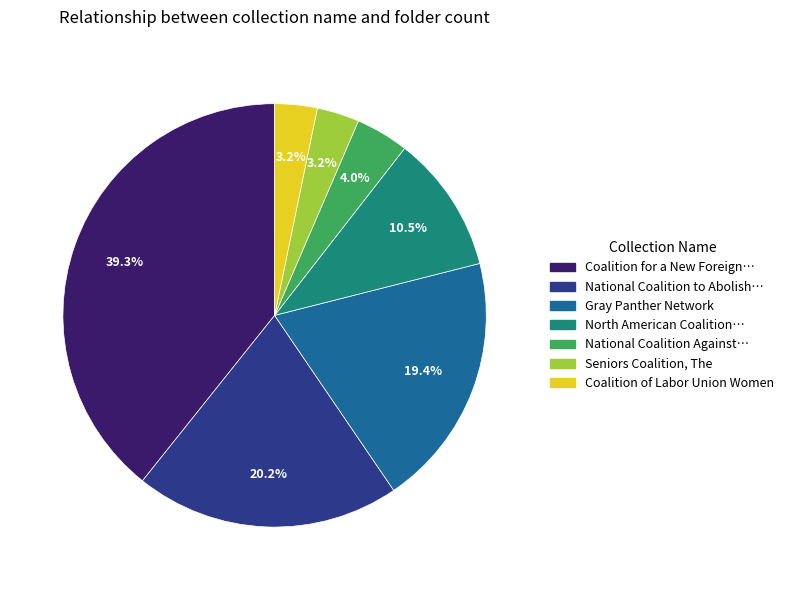

What is the largest slice in the pie chart?

Coalition for a New Foreign…